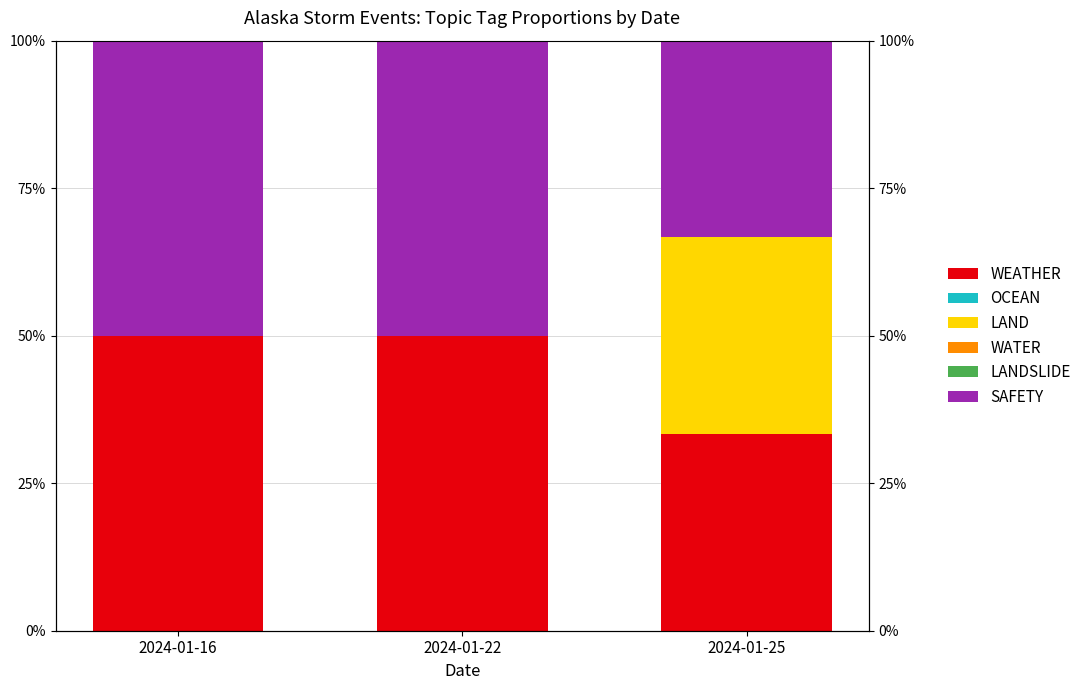

Is the value of WATER at 2024-01-16 greater than the value of LANDSLIDE at 2024-01-25?

No